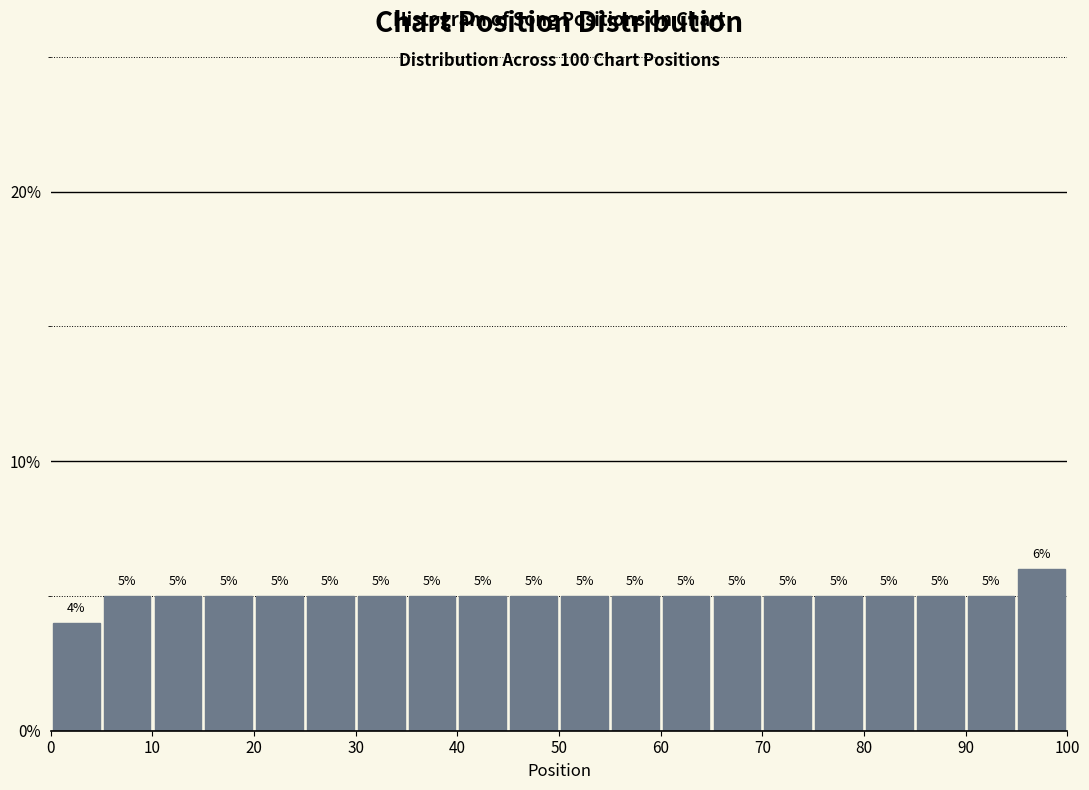

Reading left to right, list every bar in this chart as the range it spans on the x-axis followed by its height.

0 to 5: 4
5 to 10: 5
10 to 15: 5
15 to 20: 5
20 to 25: 5
25 to 30: 5
30 to 35: 5
35 to 40: 5
40 to 45: 5
45 to 50: 5
50 to 55: 5
55 to 60: 5
60 to 65: 5
65 to 70: 5
70 to 75: 5
75 to 80: 5
80 to 85: 5
85 to 90: 5
90 to 95: 5
95 to 100: 6